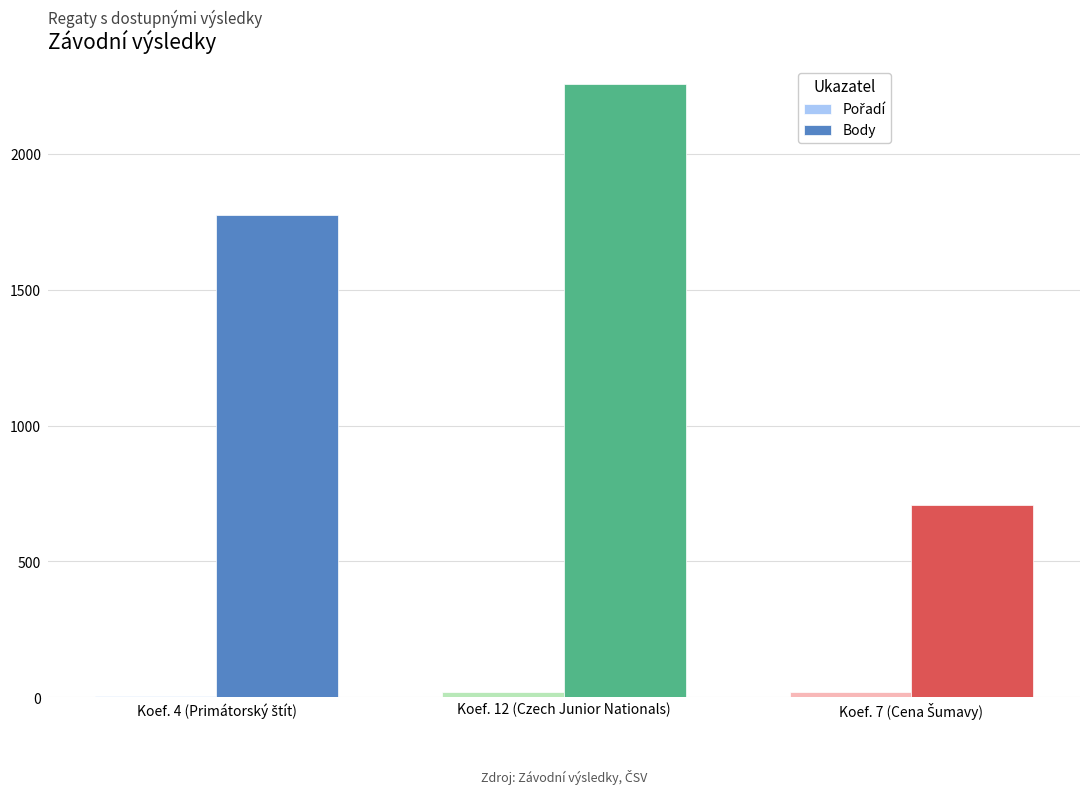

Which category has the highest value across all series?

Koef. 12 (Czech Junior Nationals)